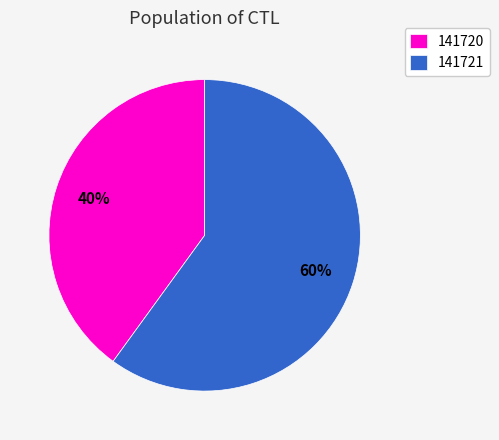

To the nearest percent, what is the difference between the largest and smallest slice percentages?

20%